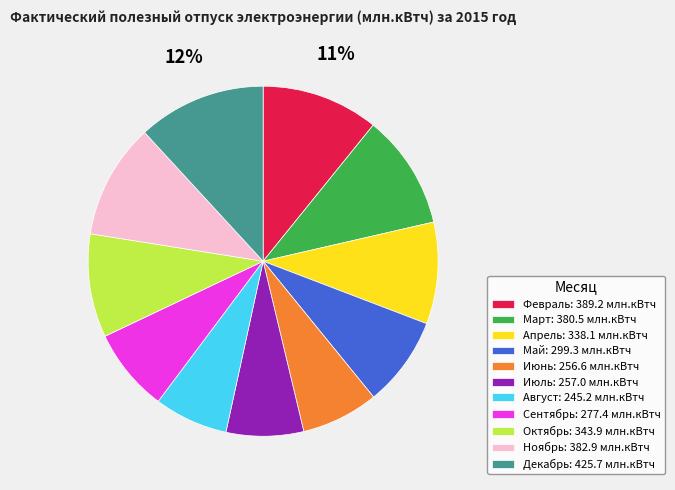

Is the sum of Октябрь: 343.9 млн.кВтч and Ноябрь: 382.9 млн.кВтч greater than half?

No